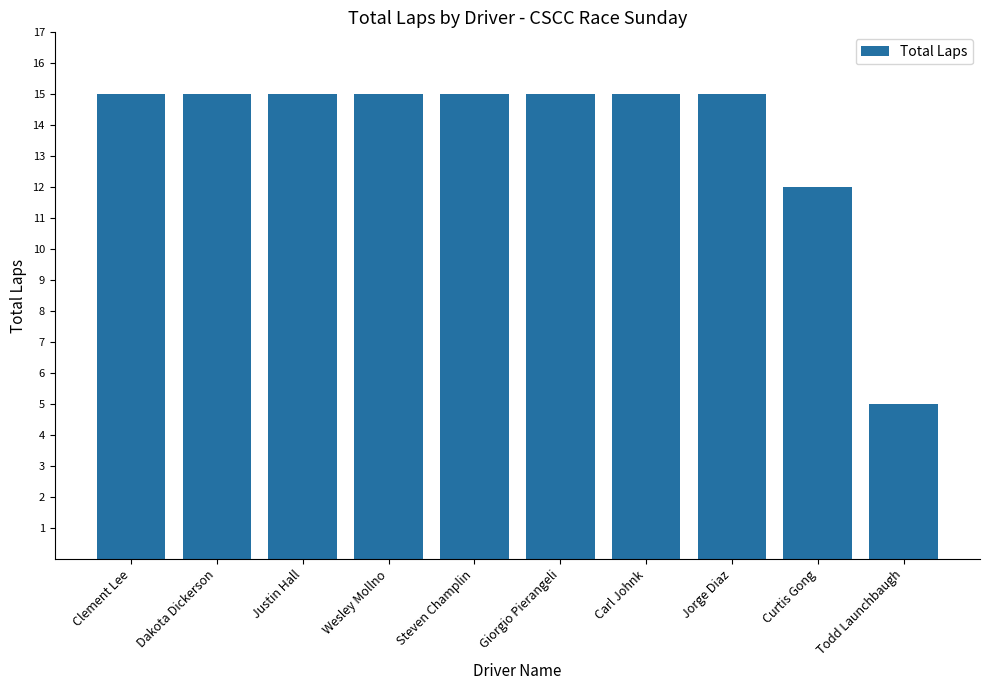

The chart shows a value of 4 at Curtis Gong. True or false?

False